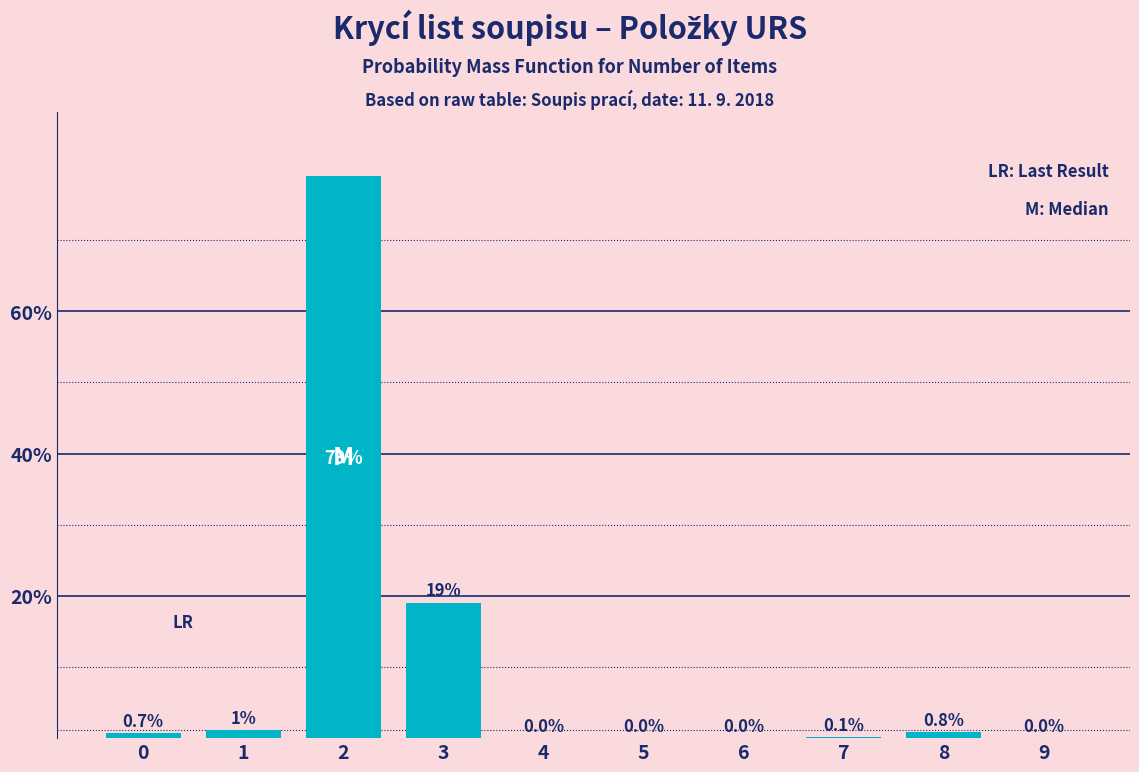

Read the value at 2.

79.0